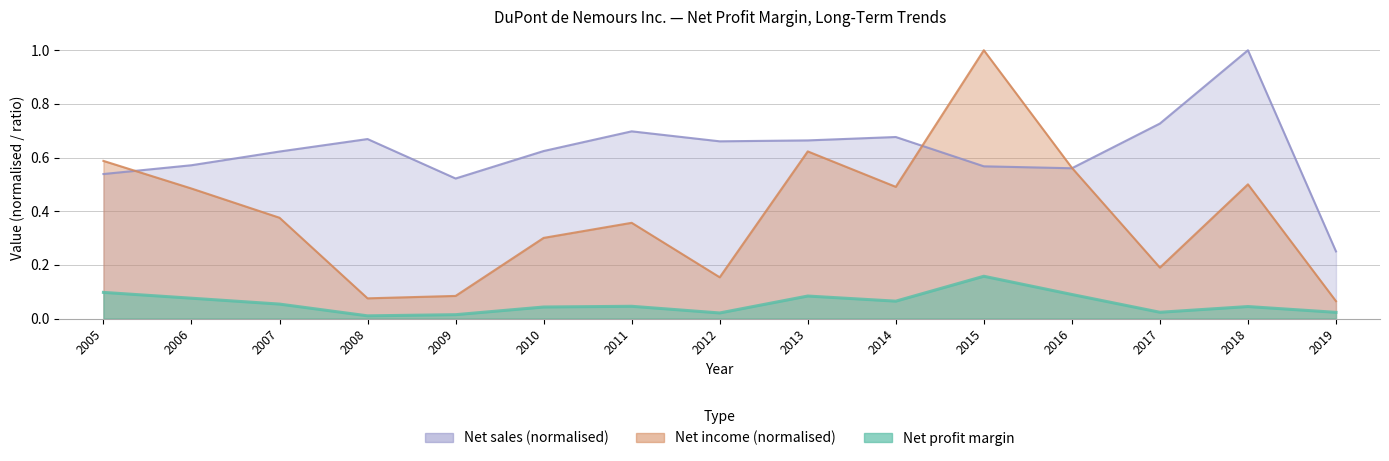

At how many categories does at least one series exceed 0?

15